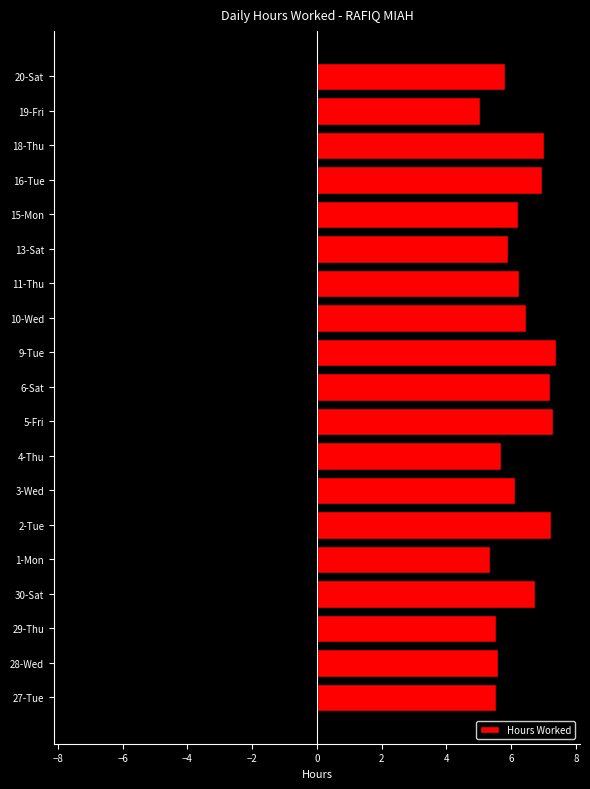

What is the sum of all Hours Worked values?

119.3